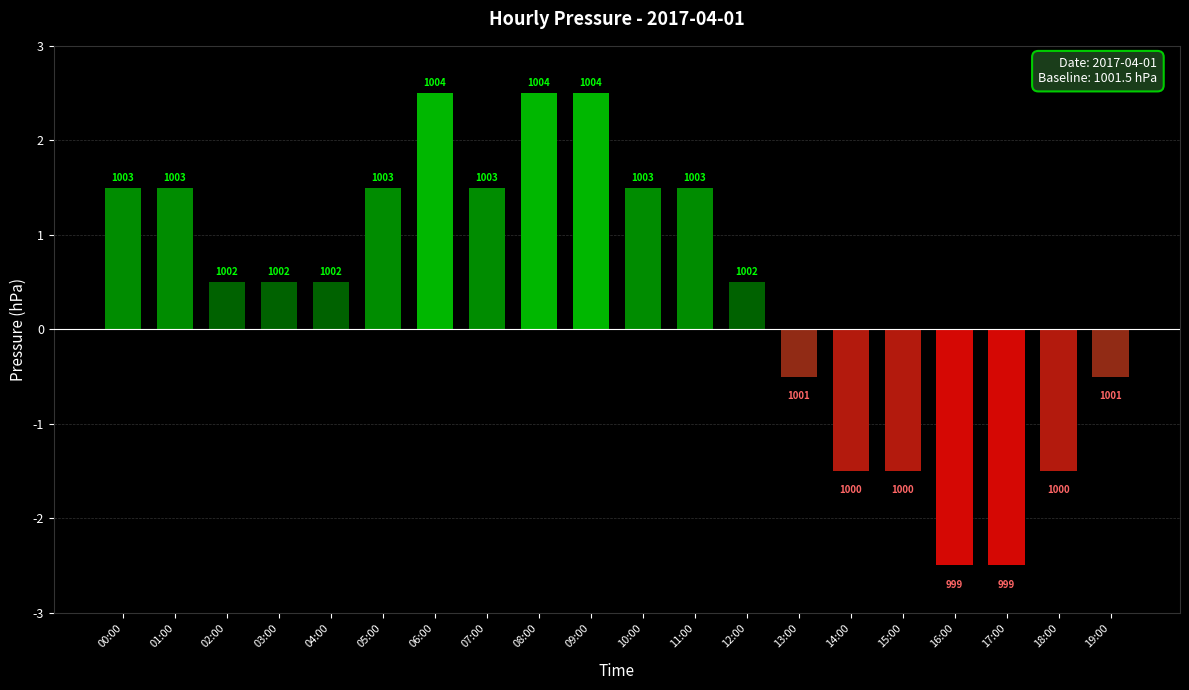

List the labels in order of value, largest first.

06:00, 08:00, 09:00, 00:00, 01:00, 05:00, 07:00, 10:00, 11:00, 02:00, 03:00, 04:00, 12:00, 13:00, 19:00, 14:00, 15:00, 18:00, 16:00, 17:00